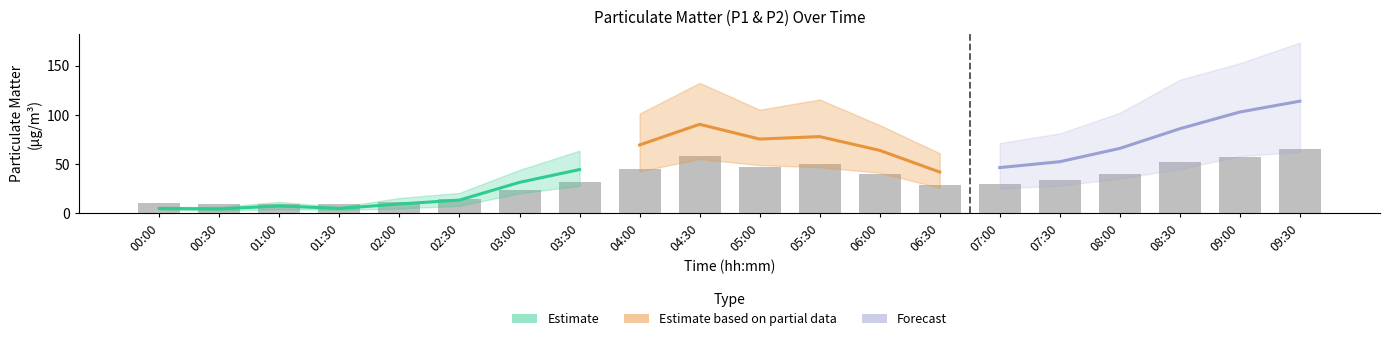

What is the label of the 11th bar from the right?

04:30